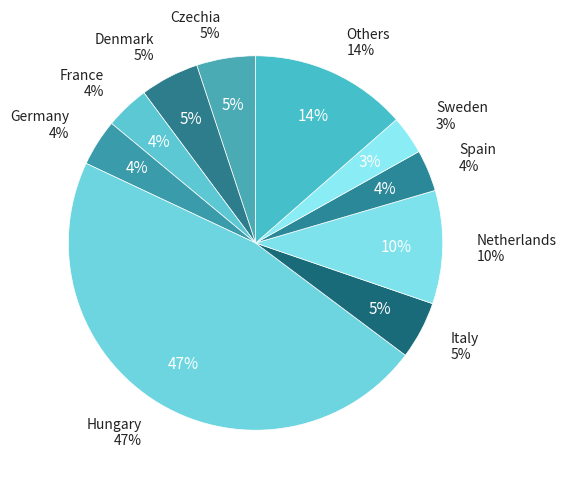

True or false: Austria accounts for 1% of the total.

False